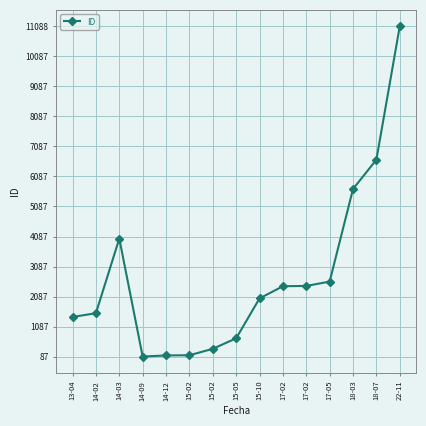

How many lines are shown in the chart?

1